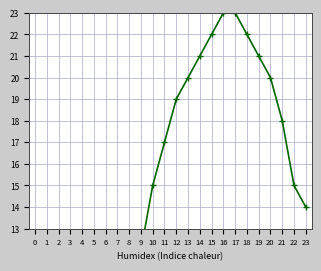

Does the chart have visible grid lines?

Yes